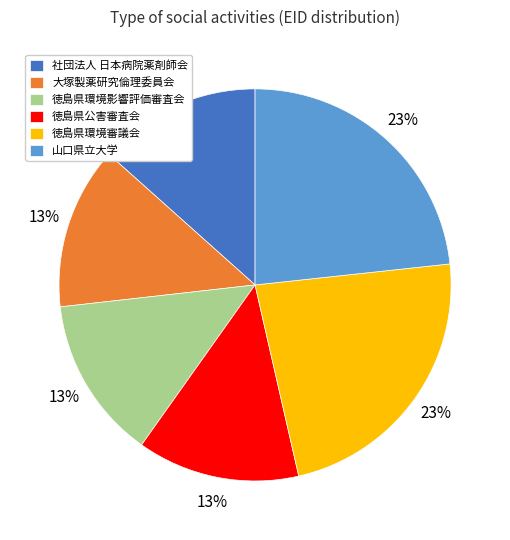

Approximately how many times larger is the value at 徳島県環境影響評価審査会 compared to 徳島県環境審議会?

0.6